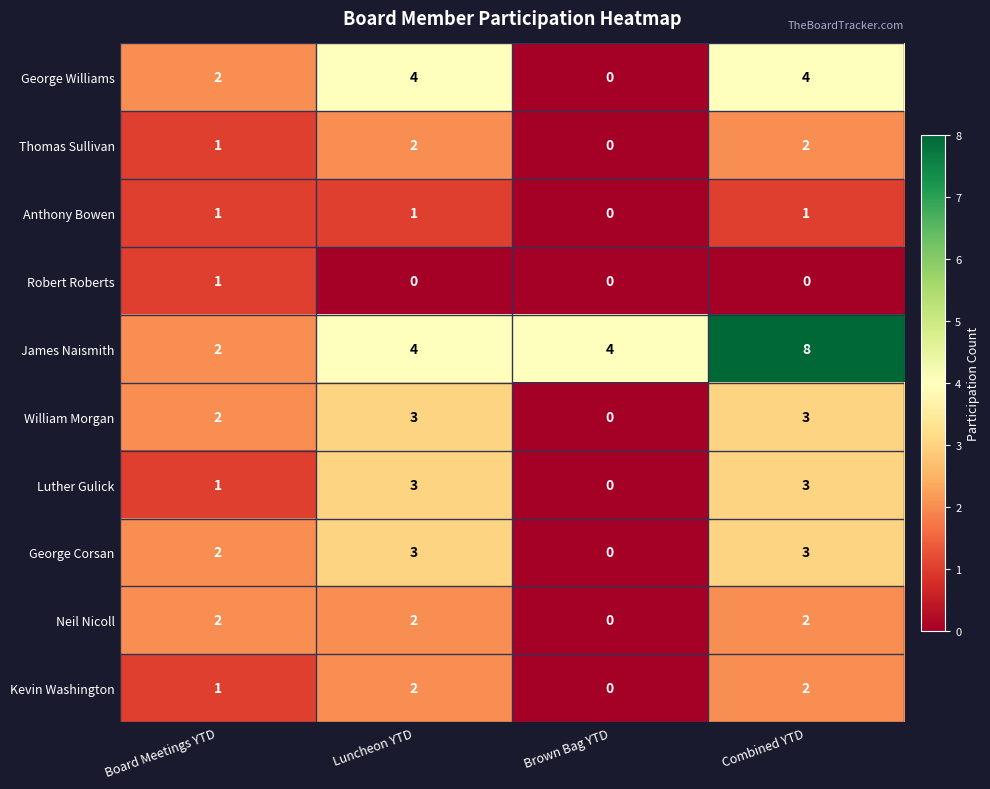

How many James Naismith values are between 4 and 8?

3